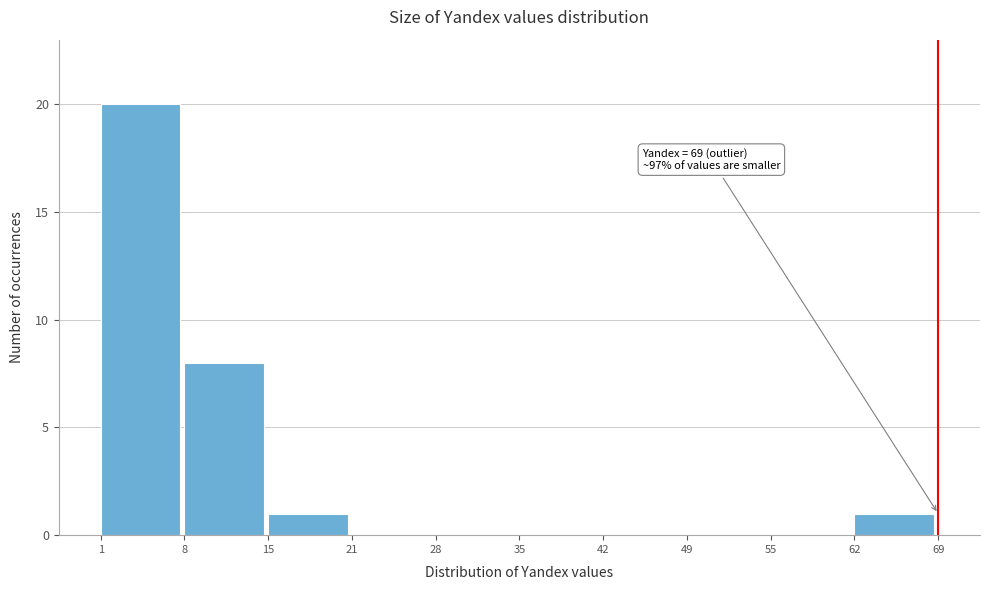

Which range on the x-axis has the tallest bar?

1 to 8